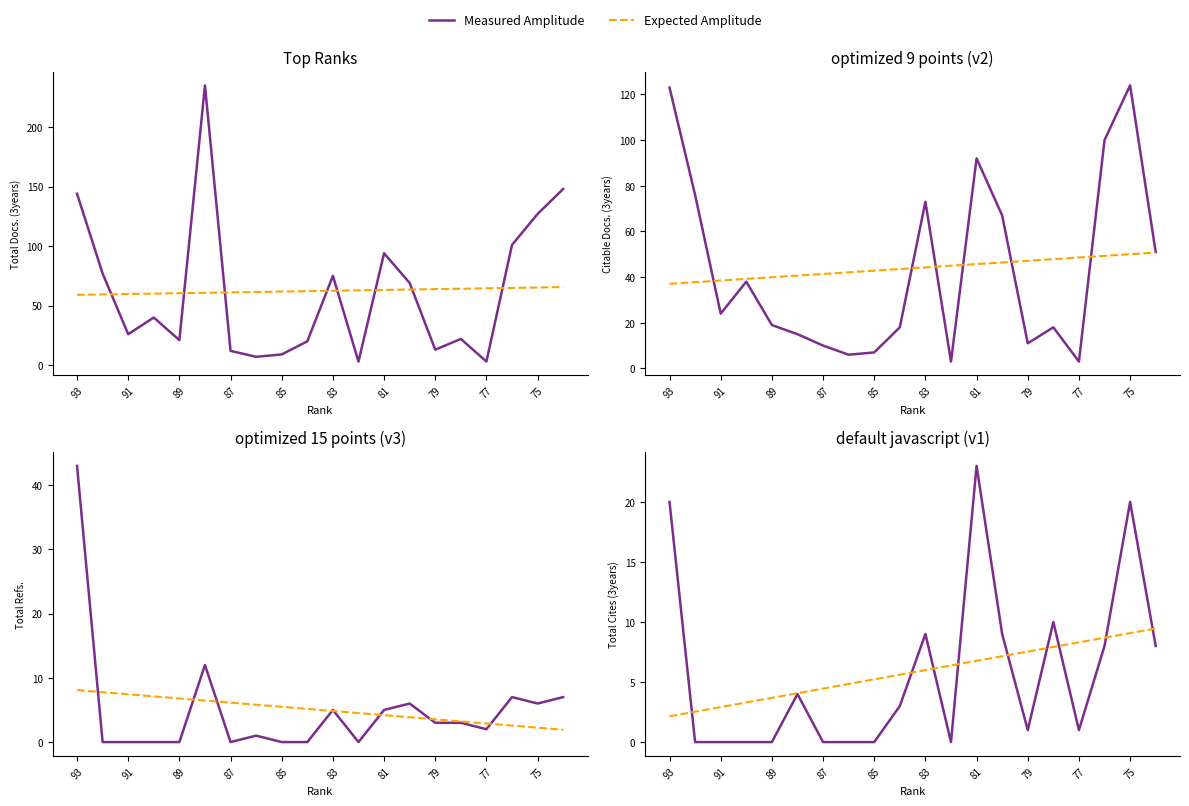

The value of Expected Amplitude at 83 is 5.8. True or false?

False